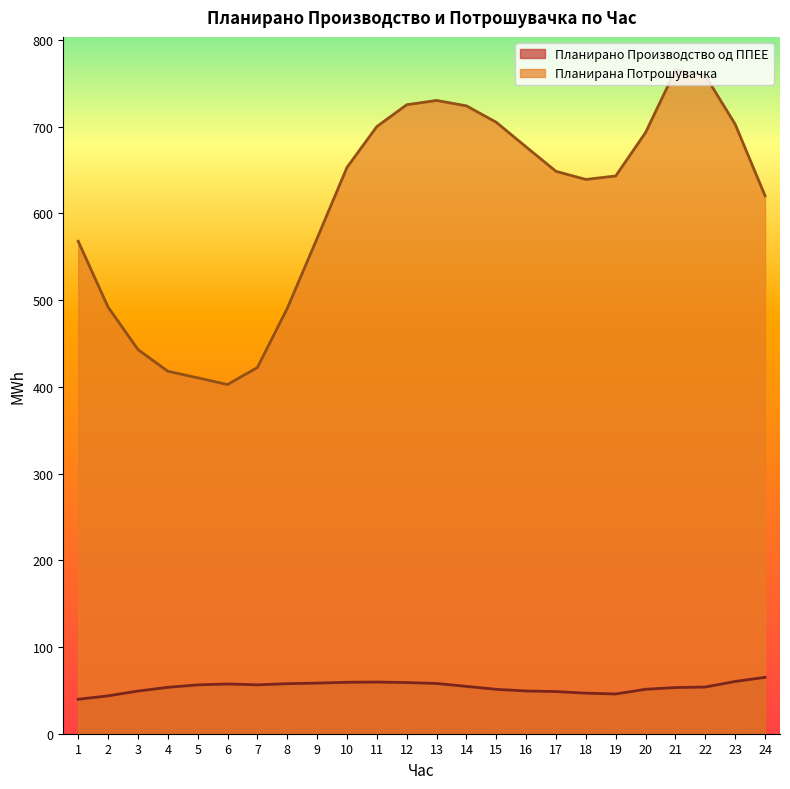

Where is Планирана Потрошувачка nearest to the value 583?

9